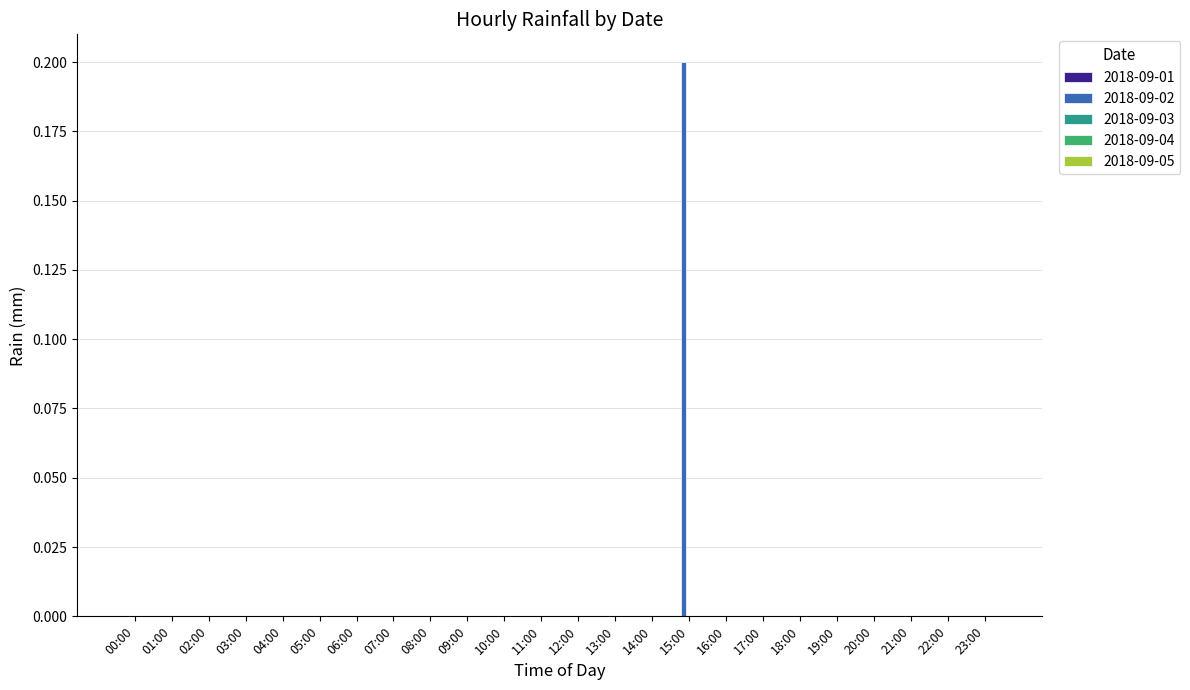

The value at 17:00 is -0.1. True or false?

False